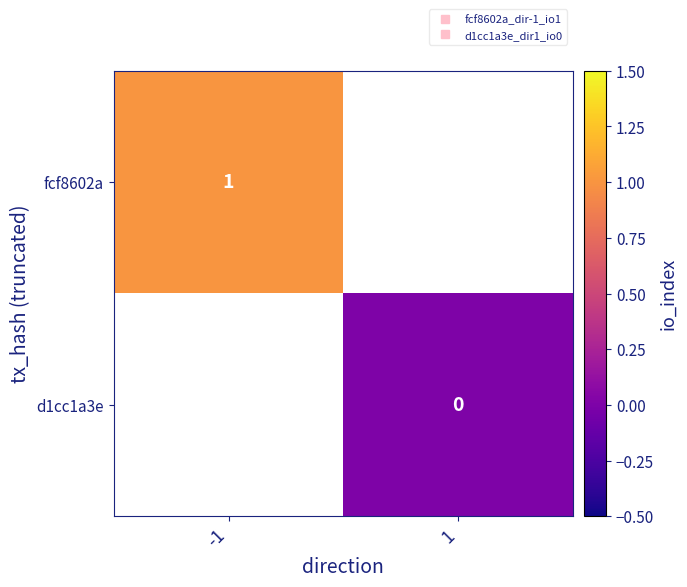

List the labels in order of fcf8602a value, smallest first.

-1, 1